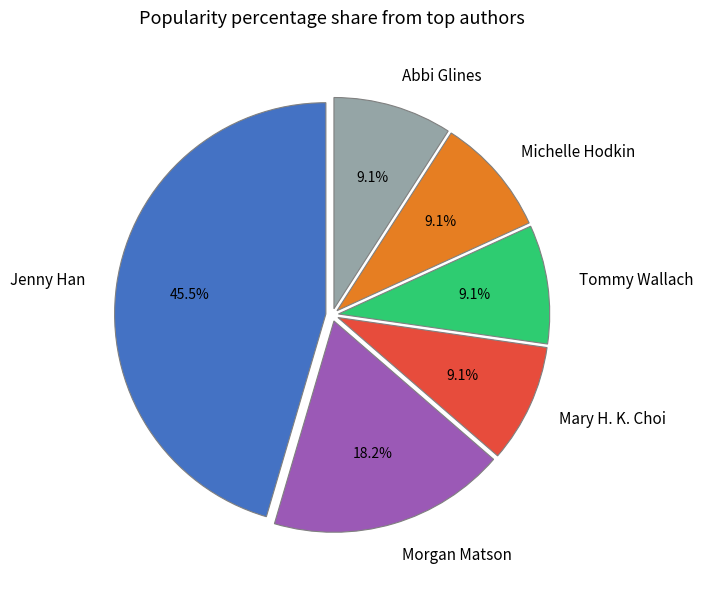

Combined, what portion of the pie is Tommy Wallach and Mary H. K. Choi?

18.2%